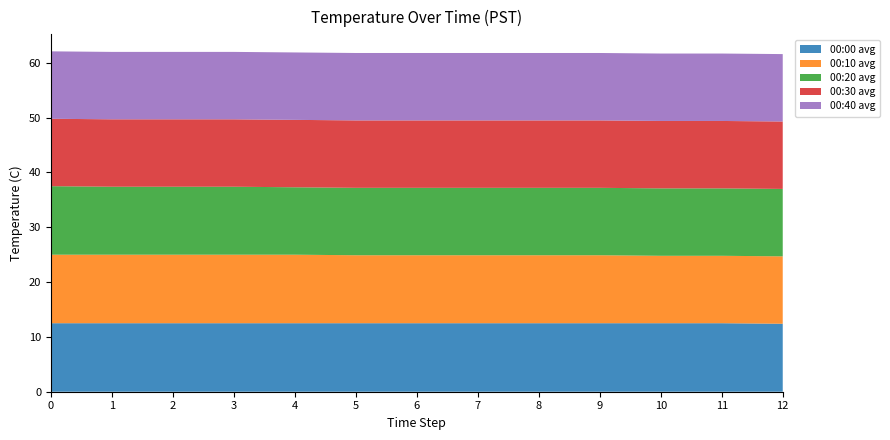

Reading left to right, what are all the values shown in this chart?

00:00 avg: 12.5	12.5	12.5	12.5	12.5	12.5	12.5	12.5	12.5	12.5	12.5	12.5	12.4
00:10 avg: 12.5	12.5	12.5	12.5	12.5	12.4	12.4	12.4	12.4	12.4	12.3	12.3	12.3
00:20 avg: 12.5	12.4	12.4	12.4	12.3	12.3	12.3	12.3	12.3	12.3	12.3	12.3	12.3
00:30 avg: 12.3	12.3	12.3	12.3	12.3	12.3	12.3	12.3	12.3	12.3	12.3	12.3	12.3
00:40 avg: 12.3	12.3	12.3	12.3	12.3	12.3	12.3	12.3	12.3	12.3	12.3	12.3	12.3